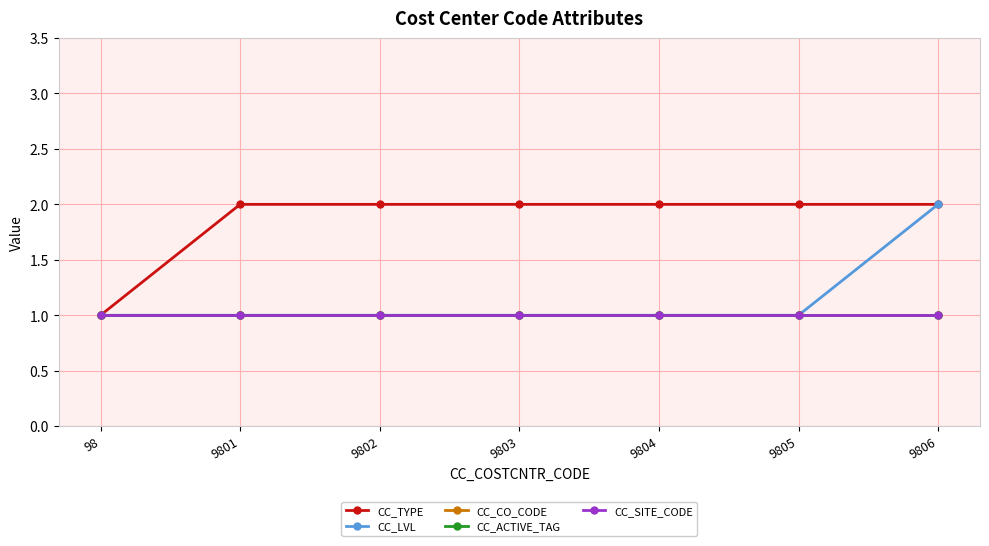

True or false: CC_LVL and CC_TYPE intersect in this chart.

False